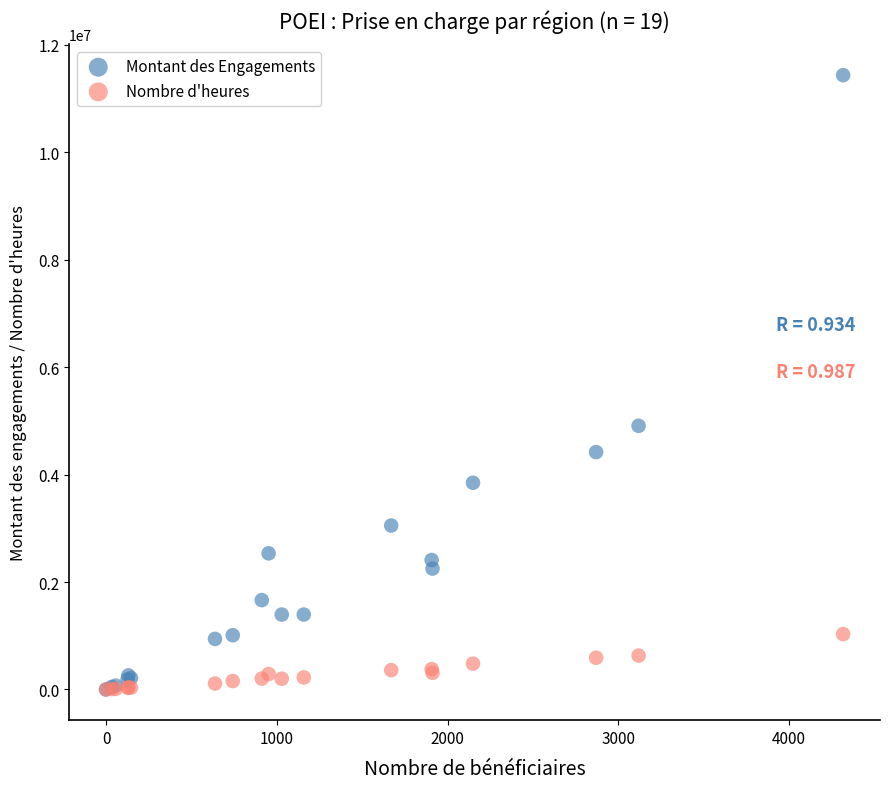

In the Montant des Engagements series, what Y value is closest to 5717959?

4907600.0